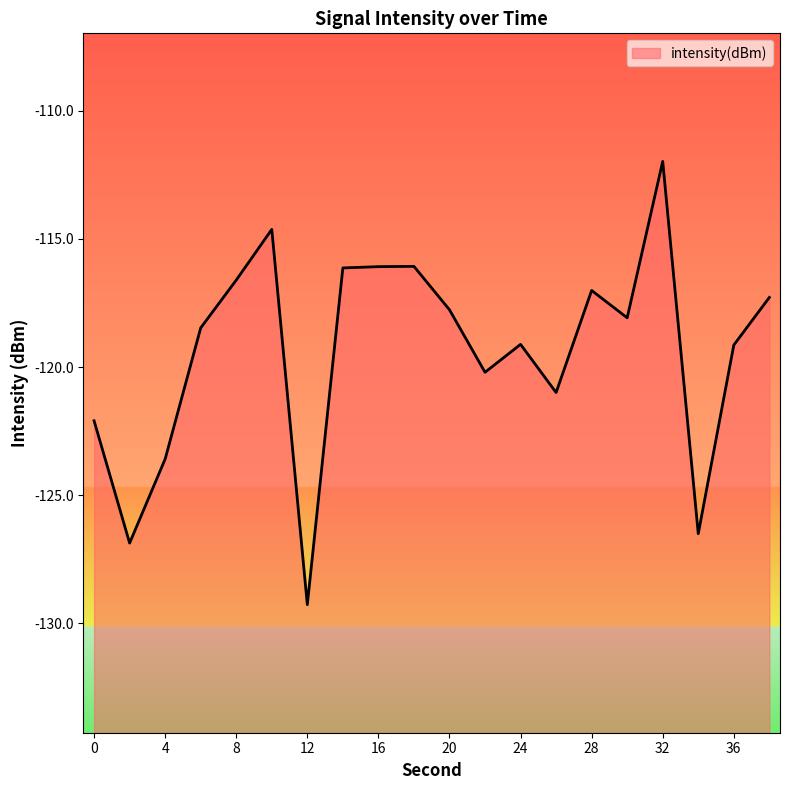

Which category has the highest value across all series?

32